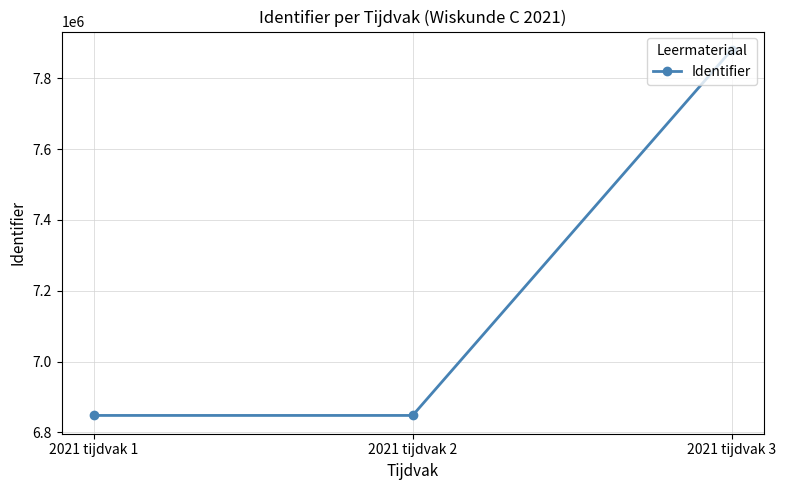

What value does the data have at 2021 tijdvak 3, to the nearest 50?

7880250